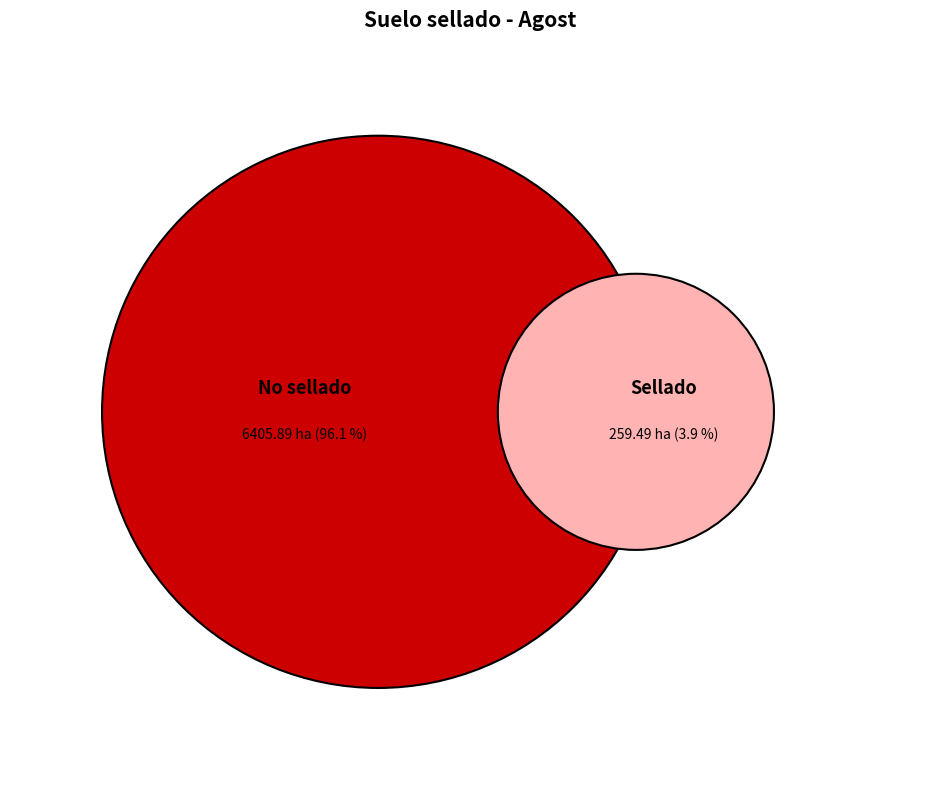

The No sellado slice represents 99% of the pie. True or false?

False